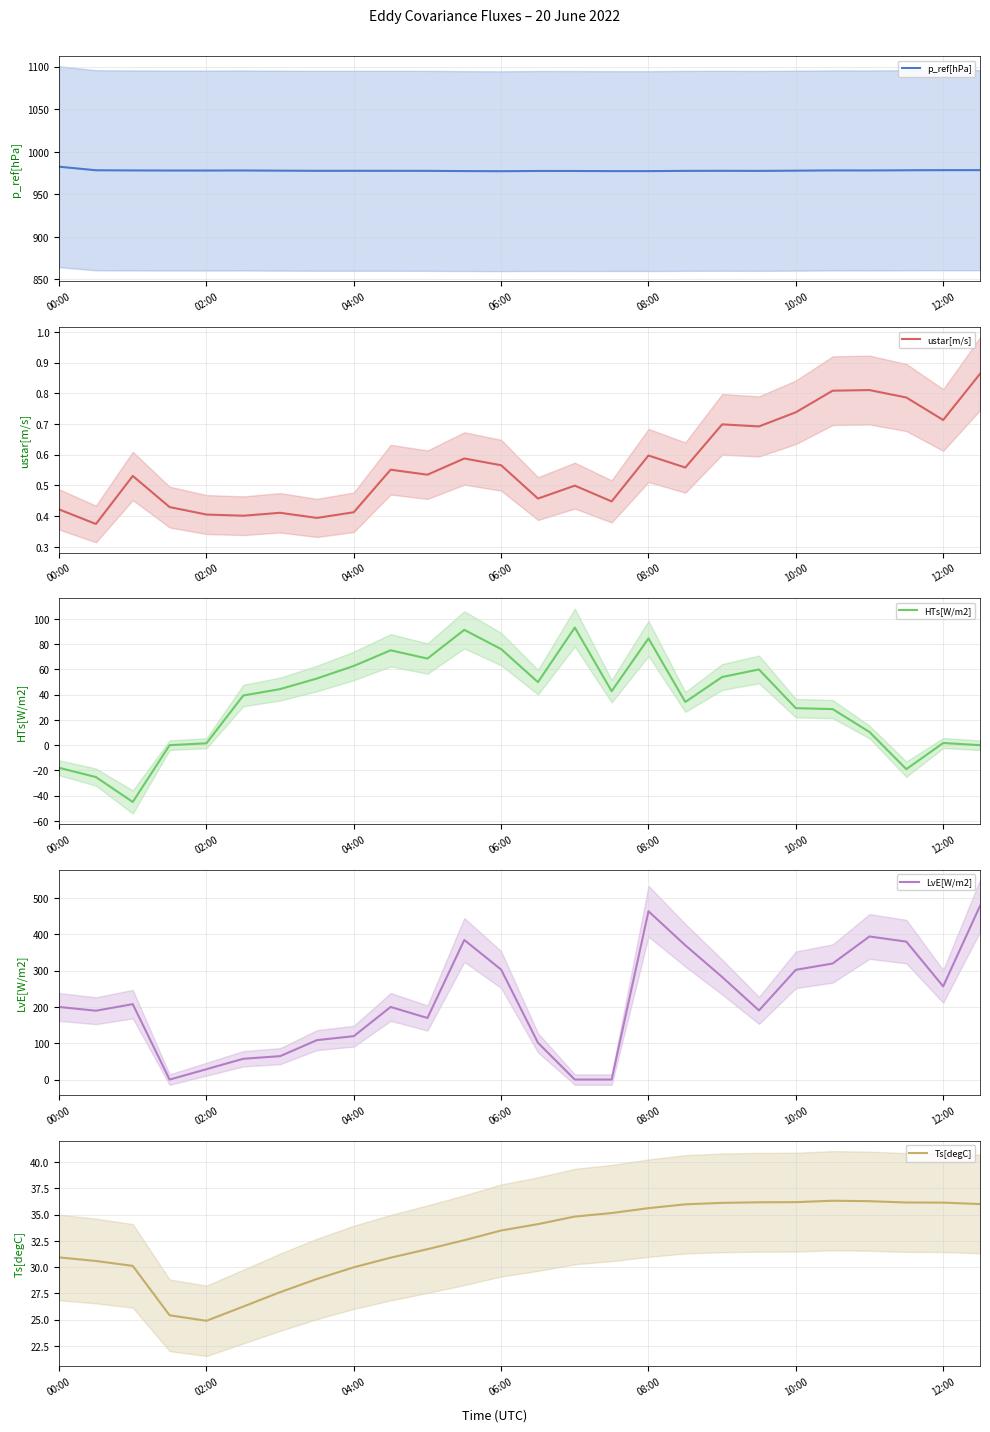

Reading left to right, list all the values displayed in this chart.

p_ref[hPa]: 982.4	978.2	978.0	977.9	977.9	978.0	977.8	977.6	977.6	977.6	977.5	977.3	977.1	977.4	977.4	977.2	977.2	977.5	977.6	977.5	977.8	978.0	978.0	978.2	978.3	978.4
ustar[m/s]: 0.4	0.4	0.5	0.4	0.4	0.4	0.4	0.4	0.4	0.6	0.5	0.6	0.6	0.5	0.5	0.4	0.6	0.6	0.7	0.7	0.7	0.8	0.8	0.8	0.7	0.9
HTs[W/m2]: -17.9	-25.3	-45.0	0.0	1.5	39.4	44.4	52.8	62.8	75.2	68.6	91.4	76.1	49.9	93.2	42.8	84.6	34.2	54.0	60.0	29.3	28.6	10.5	-19.0	1.7	0.0
LvE[W/m2]: 199.9	189.6	207.7	0.0	28.6	57.3	64.5	108.6	119.5	199.9	169.5	384.3	302.8	101.4	0.0	0.0	463.4	369.7	282.4	190.4	302.2	319.5	393.9	379.7	256.6	478.0
Ts[degC]: 30.9	30.6	30.1	25.4	24.9	26.2	27.6	28.9	30.0	30.9	31.7	32.6	33.5	34.1	34.8	35.2	35.6	36.0	36.1	36.2	36.2	36.3	36.3	36.2	36.1	36.0